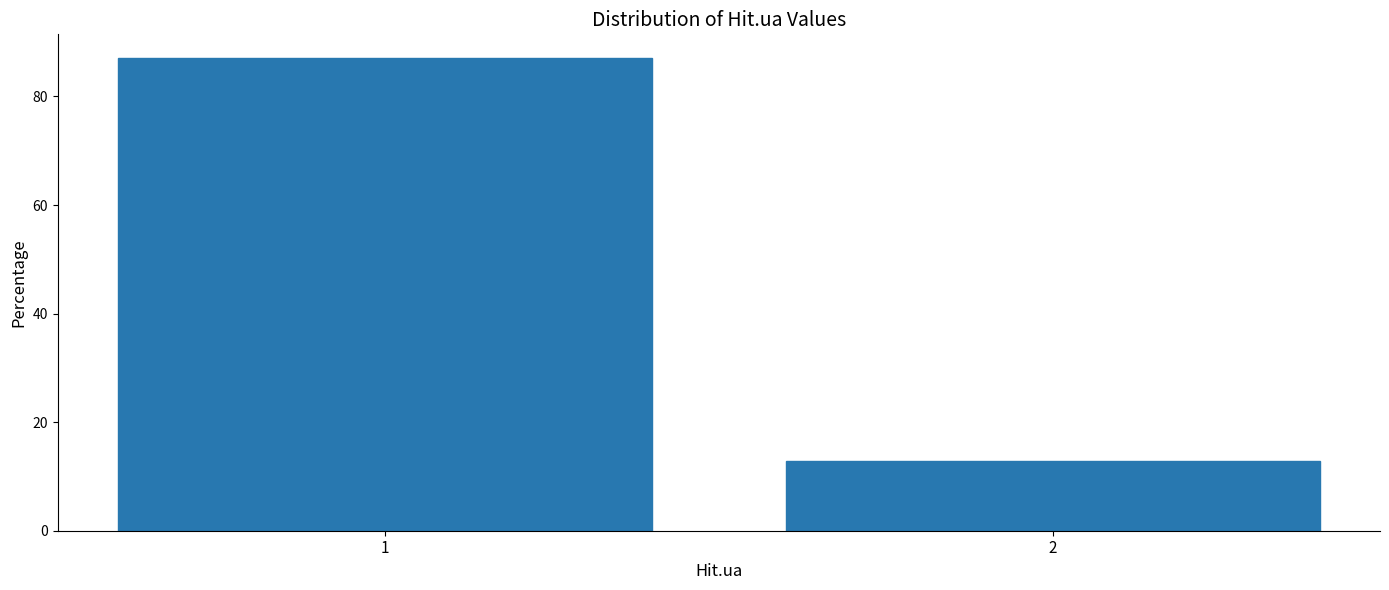

Reading left to right, transcribe all the data shown in this chart.

1=87.1	2=12.9